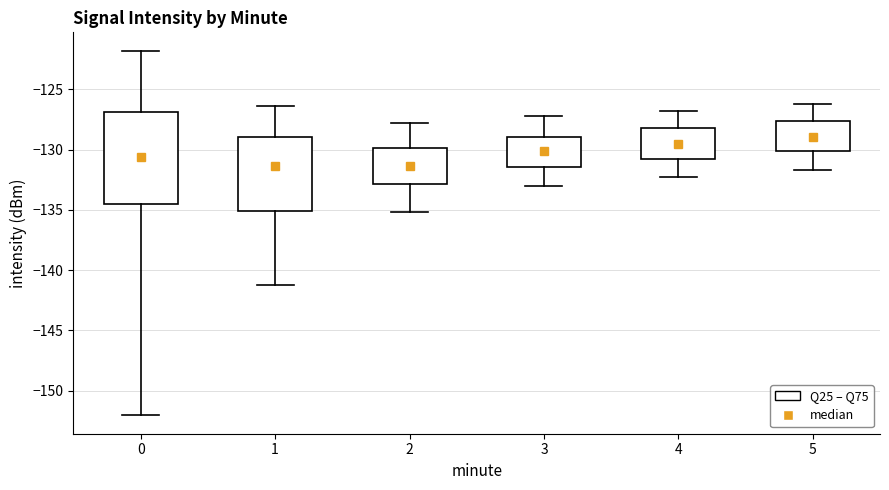

Comparing the boxes themselves (not the whiskers), which one is the tallest?

0